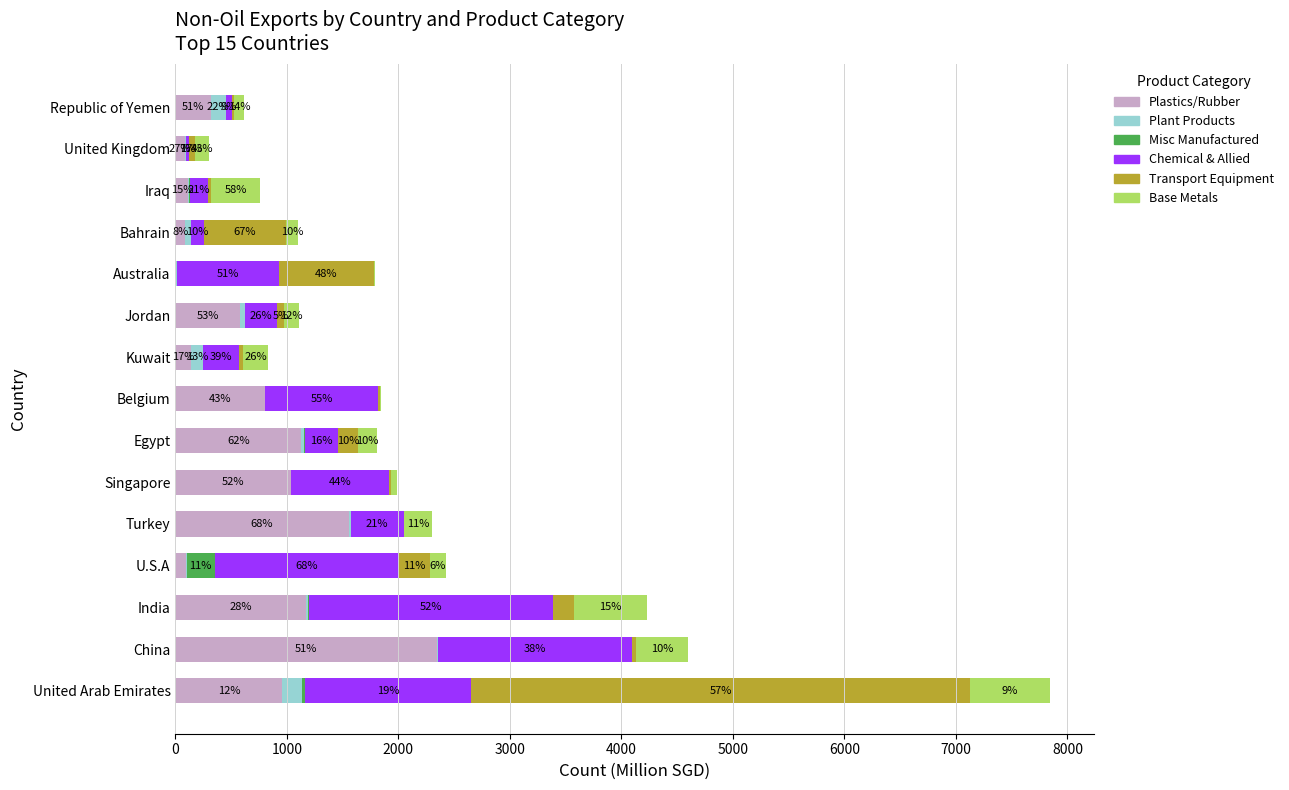

True or false: Base Metals (col_16) has a value of 303.4 at Egypt.

False